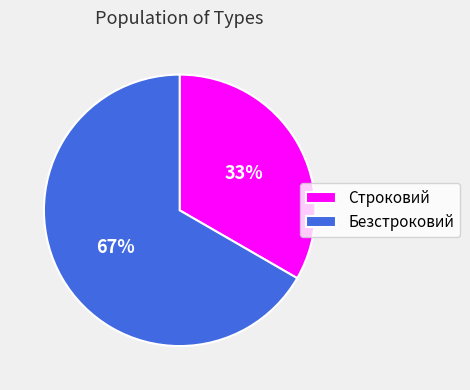

Count the number of slices in the pie.

2